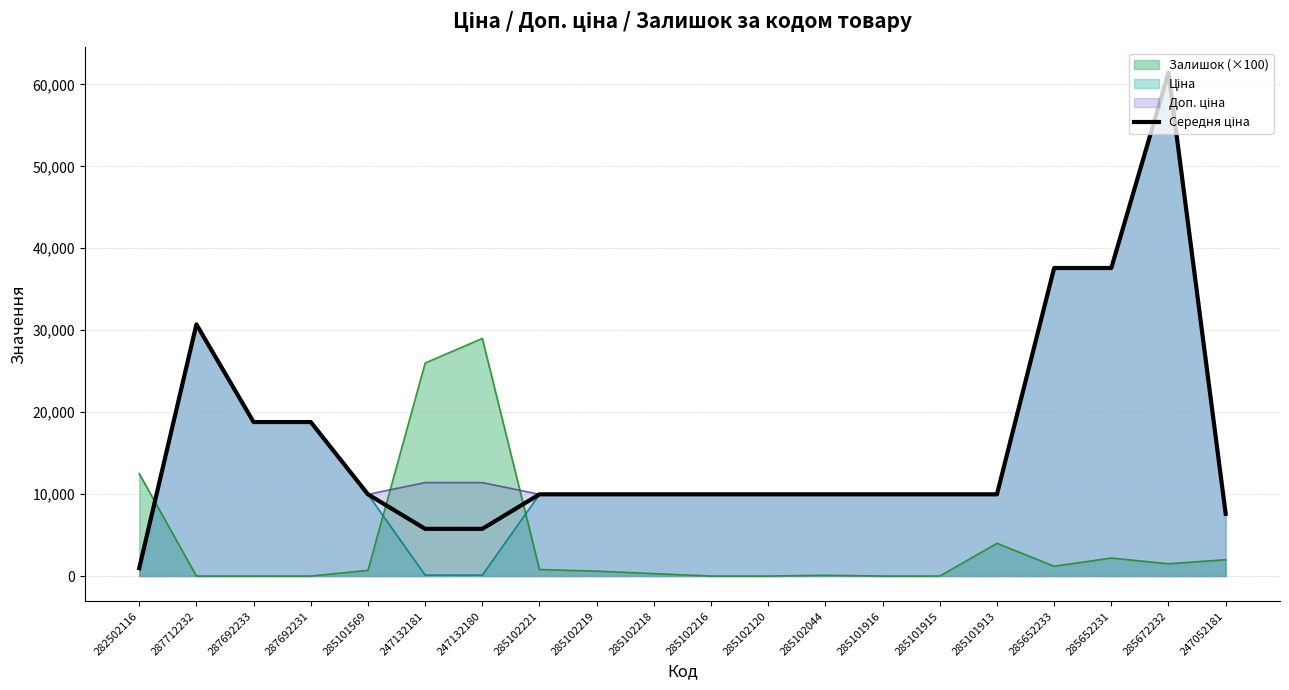

What is the maximum value shown in the chart?

61434.3